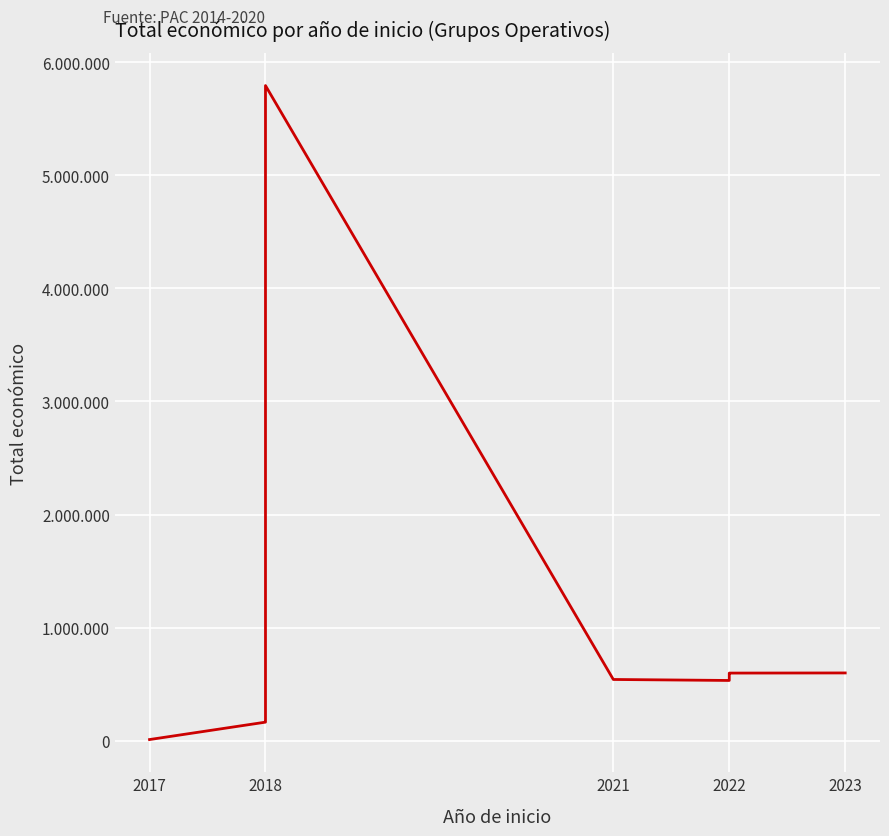

At which label is the value closest to 2901658?

2018